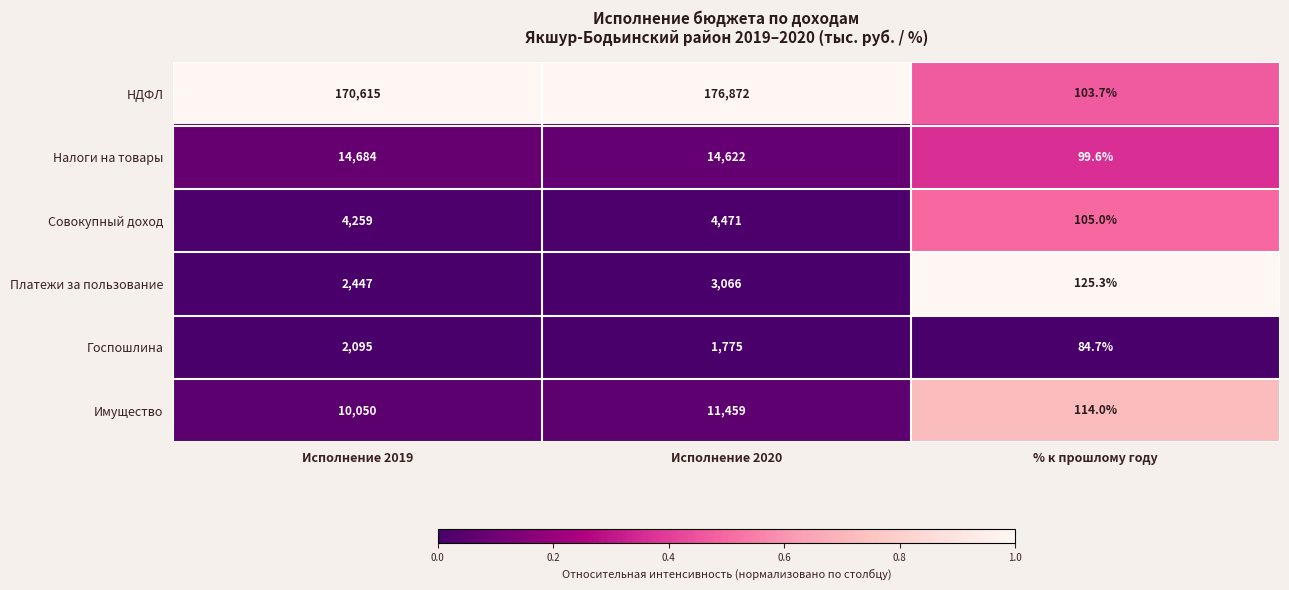

Which category has the lowest value across all series?

% к прошлому году